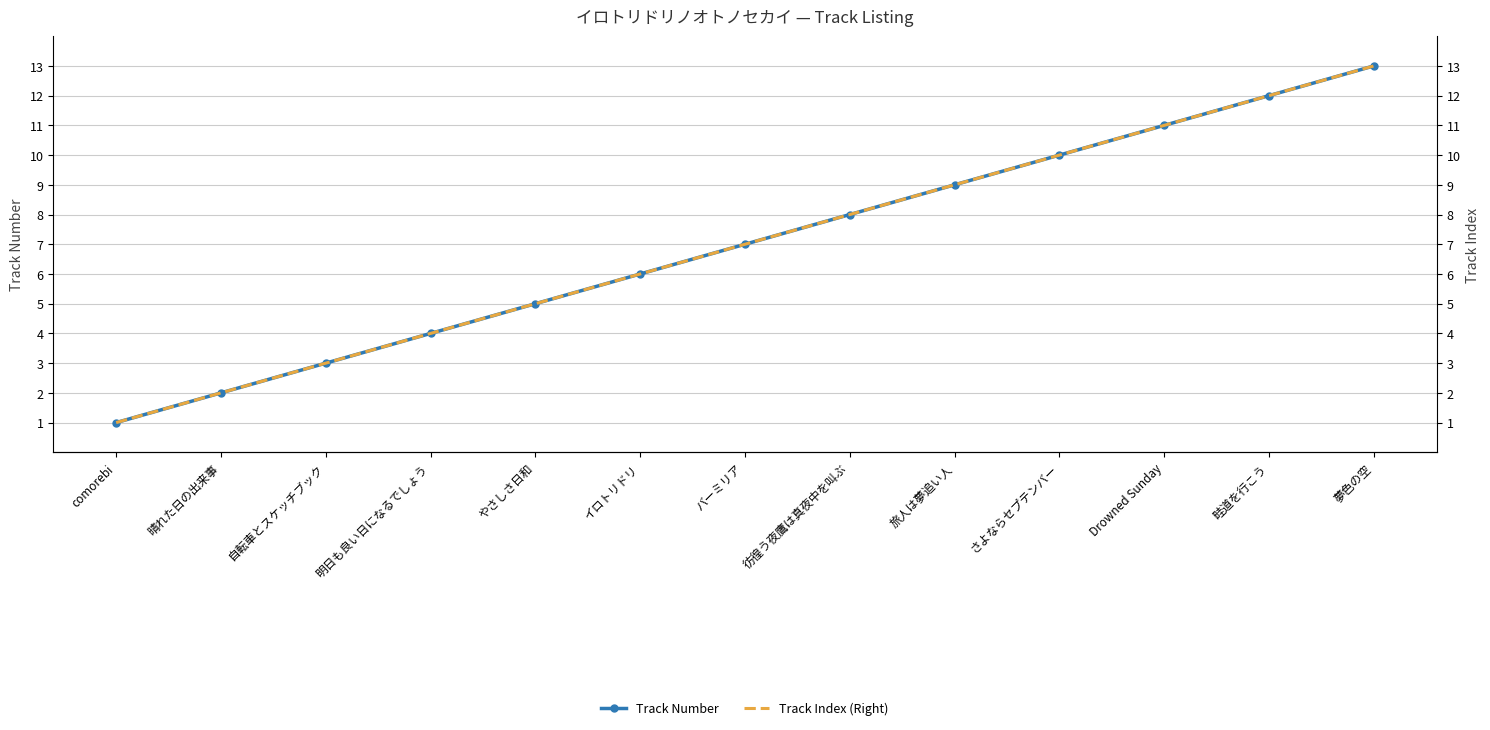

Rank the series by their maximum value, from highest to lowest.

Track Number, Track Index (Right)